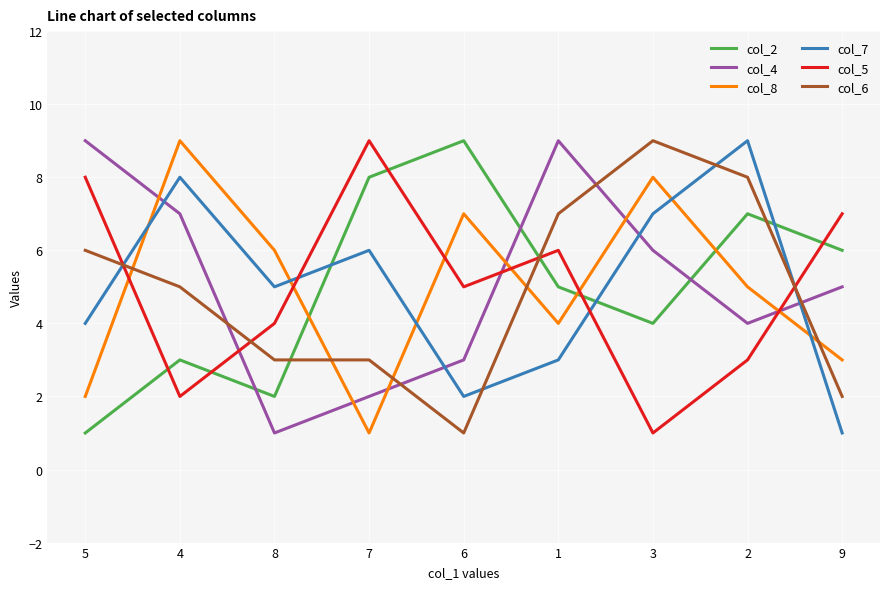

Is this an area chart (filled region under the line)?

No